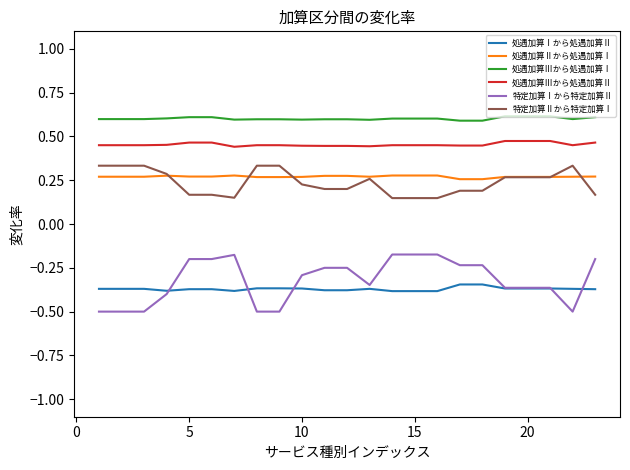

Which series has the largest total across all categories?

処遇加算Ⅲから処遇加算Ⅰ